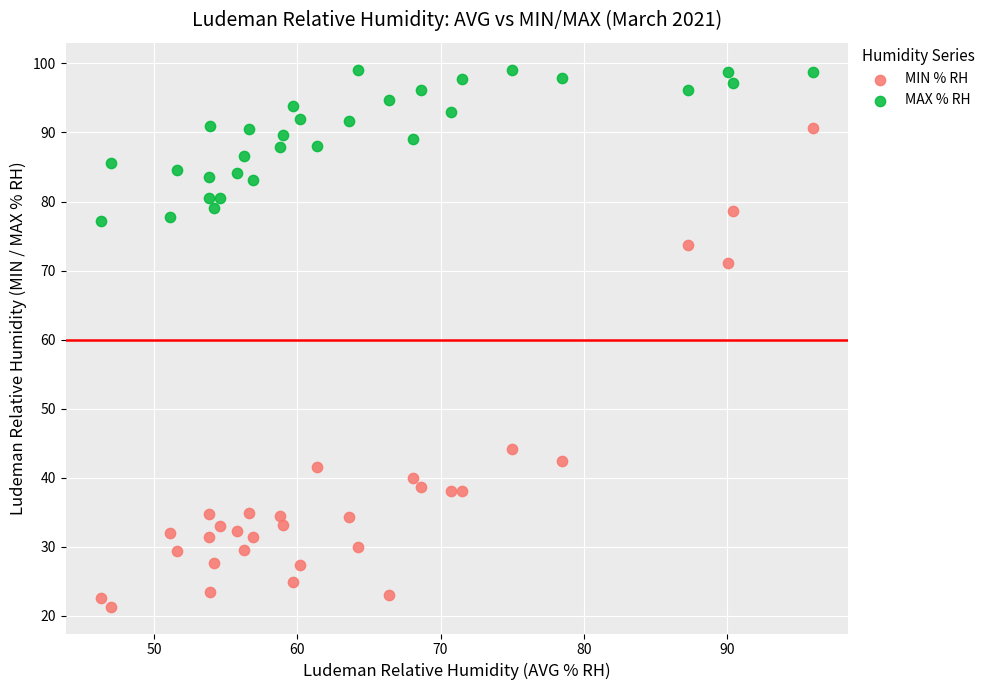

What are all the series names shown in the legend?

MIN % RH, MAX % RH